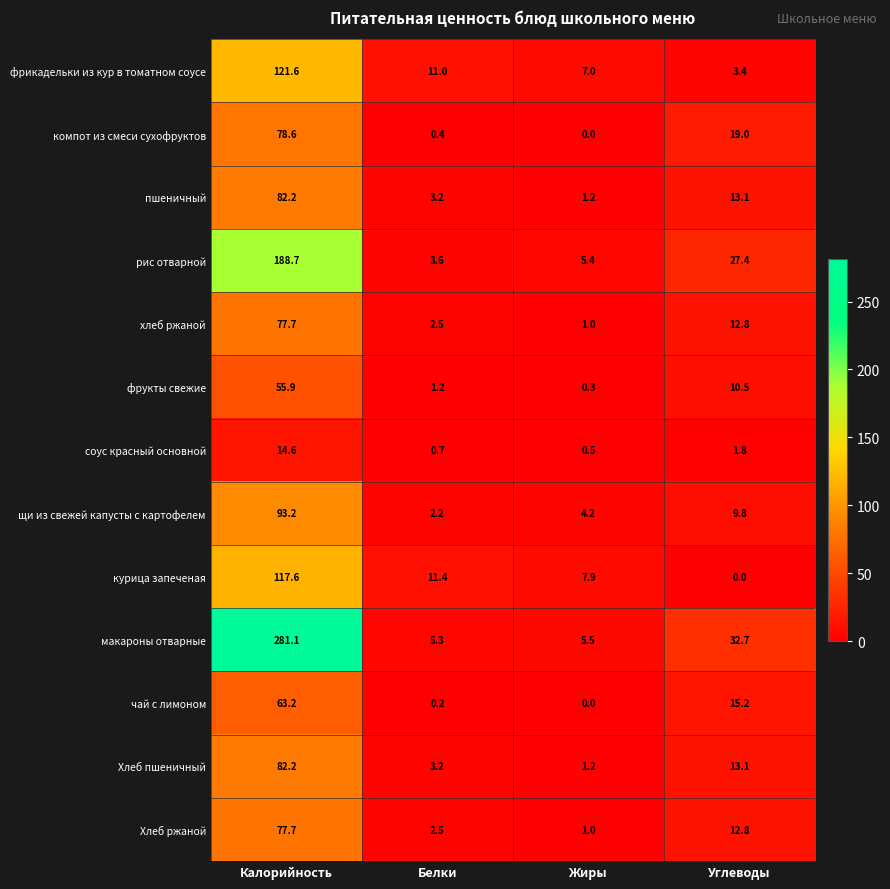

Is it true that компот из смеси сухофруктов equals 78.6 at Калорийность?

True